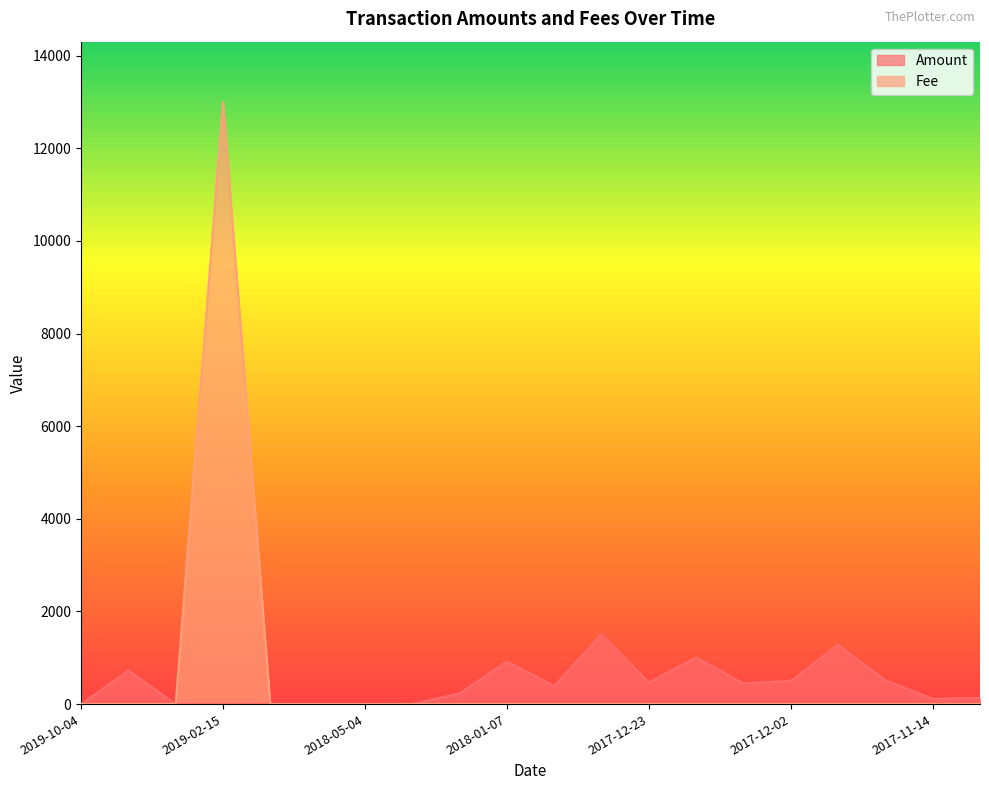

True or false: Amount has more than 2 points higher than both neighbors.

True